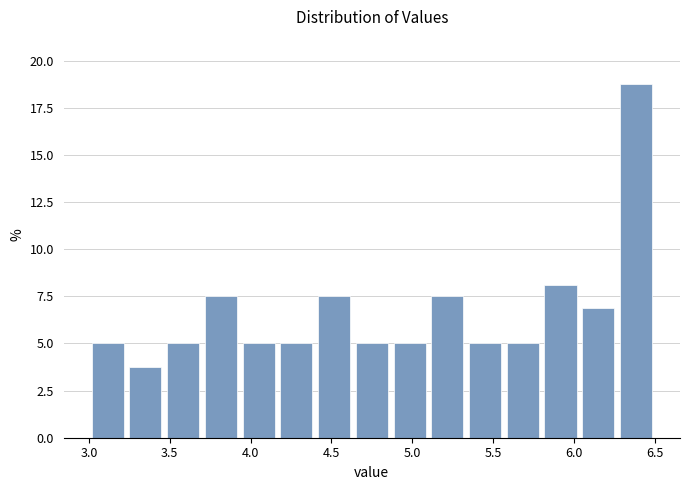

Reading left to right, transcribe this chart: for each bar, give the range it covers on the x-axis and its height. Neither the bar edges nor the heights are printed on the chart, so give them approximately, as read against the axes.

3.00 to 3.25: 5.0
3.25 to 3.45: 4.0
3.45 to 3.70: 5.0
3.70 to 3.95: 7.5
3.95 to 4.15: 5.0
4.15 to 4.40: 5.0
4.40 to 4.65: 7.5
4.65 to 4.85: 5.0
4.85 to 5.10: 5.0
5.10 to 5.35: 7.5
5.35 to 5.55: 5.0
5.55 to 5.80: 5.0
5.80 to 6.05: 8.0
6.05 to 6.25: 7.0
6.25 to 6.50: 19.0